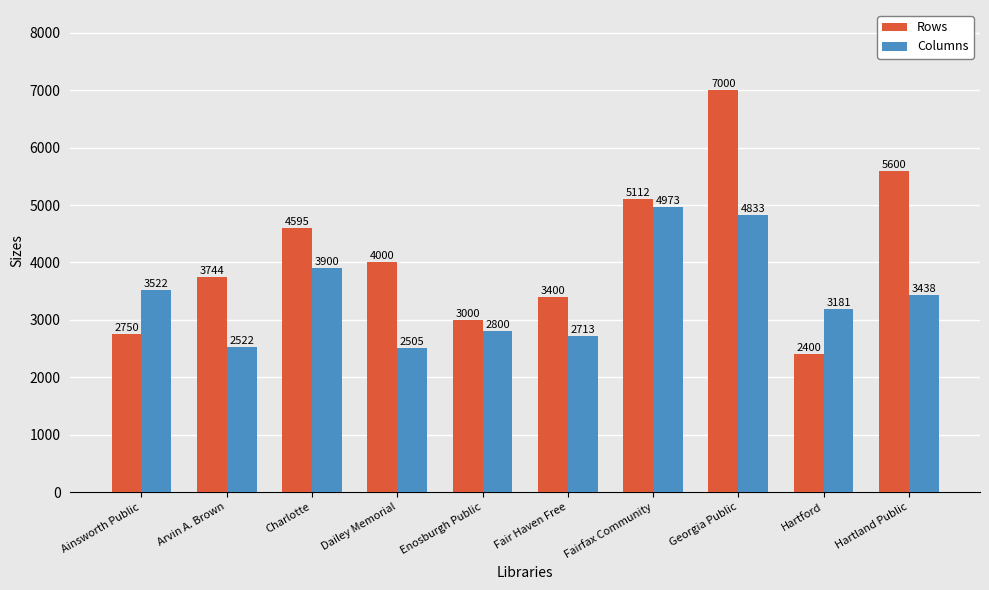

What is the total value across all series at Georgia Public?

11833